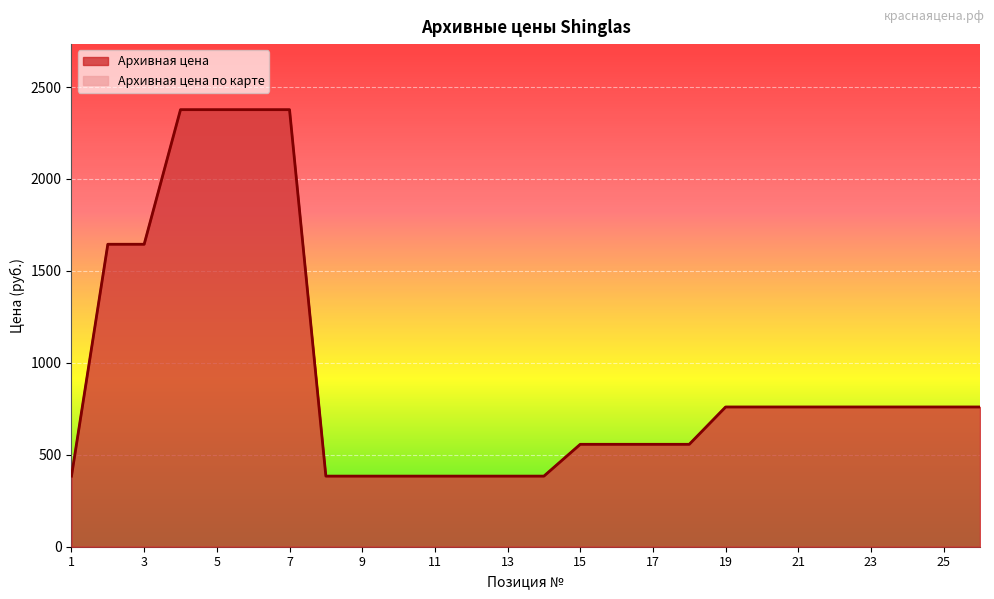

Reading left to right, transcribe all the data shown in this chart.

Архивная цена: 1=384	2=1645	3=1645	4=2377	5=2377	6=2377	7=2377	8=384	9=384	10=384	11=384	12=384	13=384	14=384	15=557	16=557	17=557	18=557	19=760	20=760	21=760	22=760	23=760	24=760	25=760	26=760
Архивная цена по карте: 1=384	2=1645	3=1645	4=2377	5=2377	6=2377	7=2377	8=384	9=384	10=384	11=384	12=384	13=384	14=384	15=557	16=557	17=557	18=557	19=760	20=760	21=760	22=760	23=760	24=760	25=760	26=760